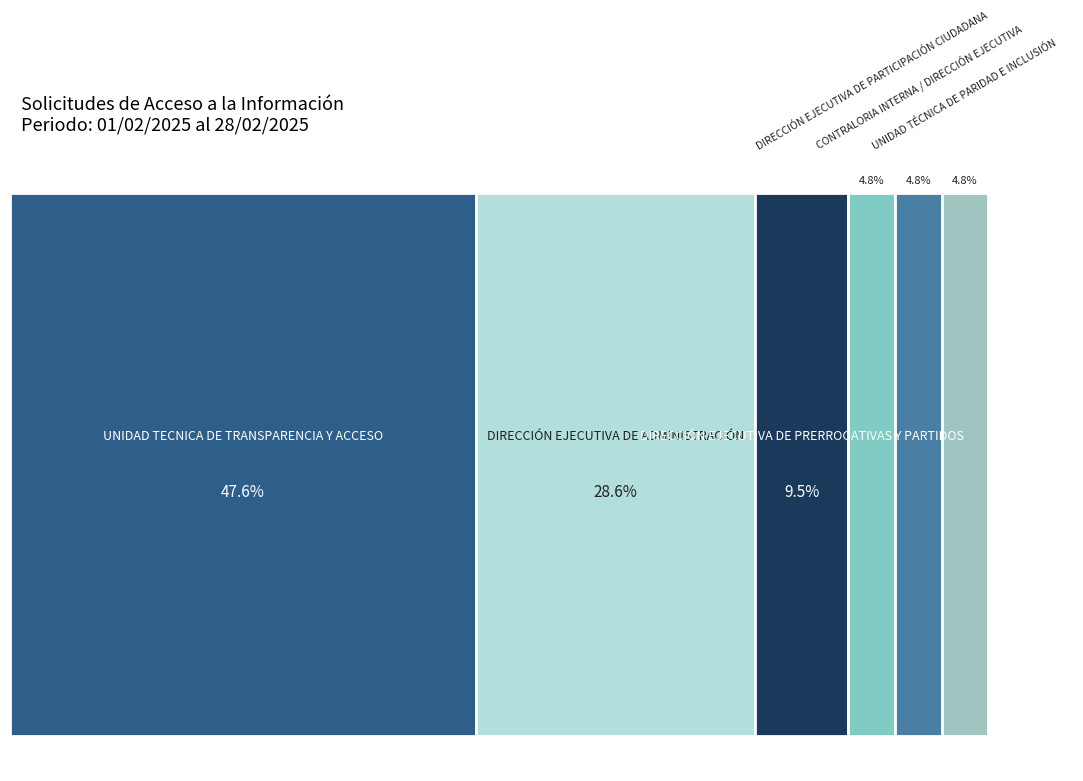

To the nearest percent, what is the combined percentage of UNIDAD TECNICA DE TRANSPARENCIA Y ACCESO and DIRECCIÓN EJECUTIVA DE PARTICIPACIÓN CIUDADANA?

52%